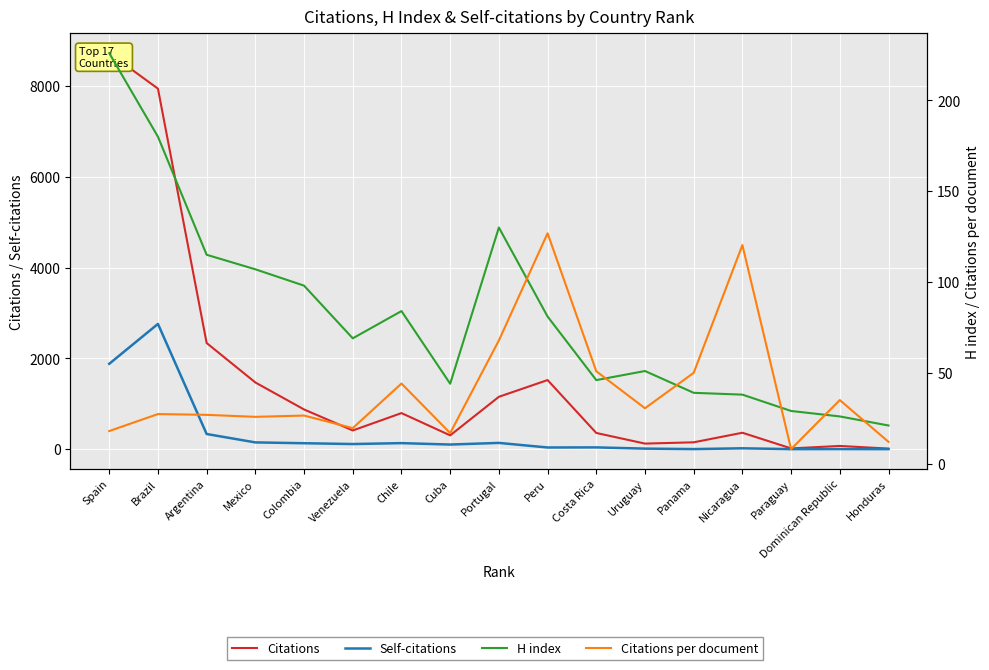

In Citations, how many points are lower than both neighbors (excluding endpoints)?

4